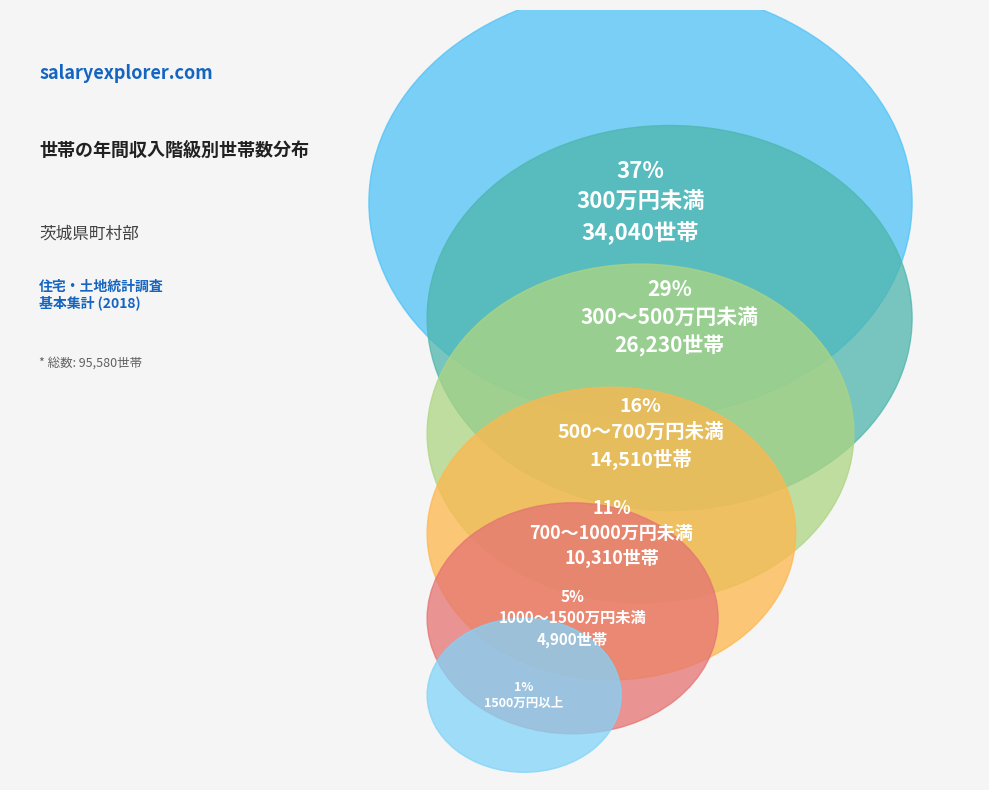

How many segments does this pie chart have?

6